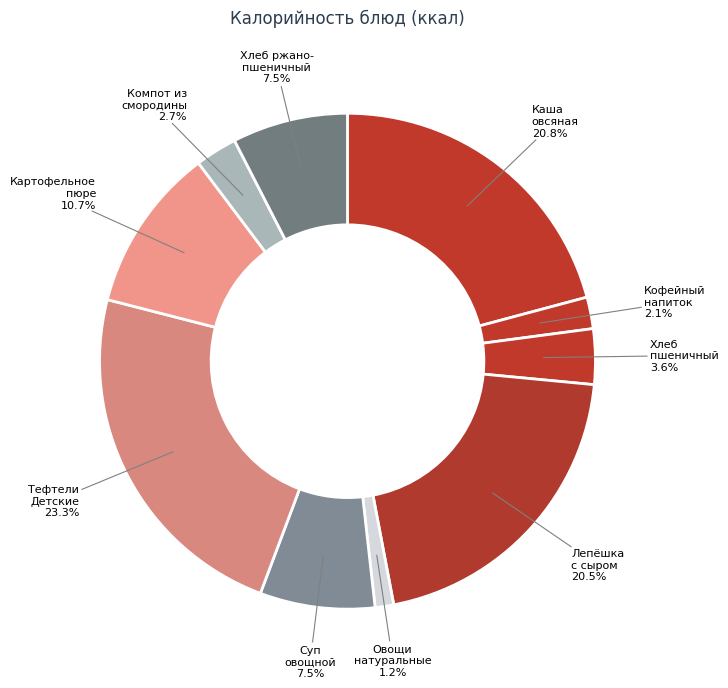

What is the largest slice in the pie chart?

Тефтели Детские